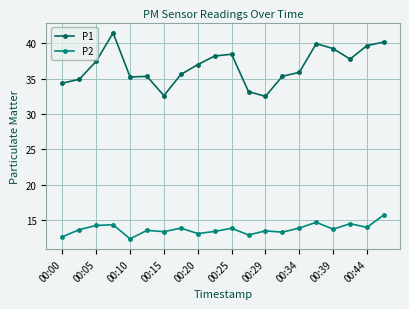

What is the minimum value shown in the chart?

12.3